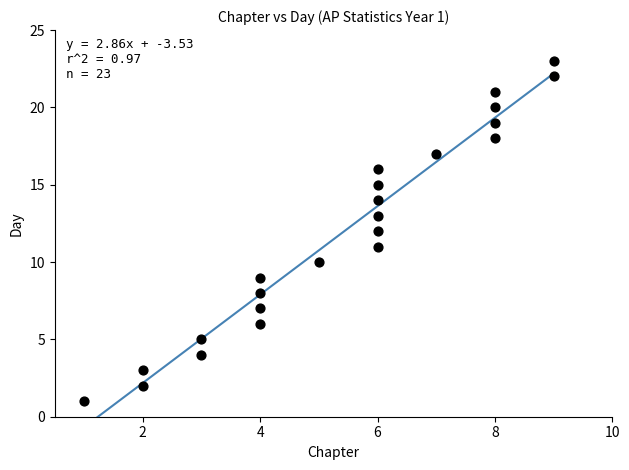

What is the range of X values (max minus min)?

8